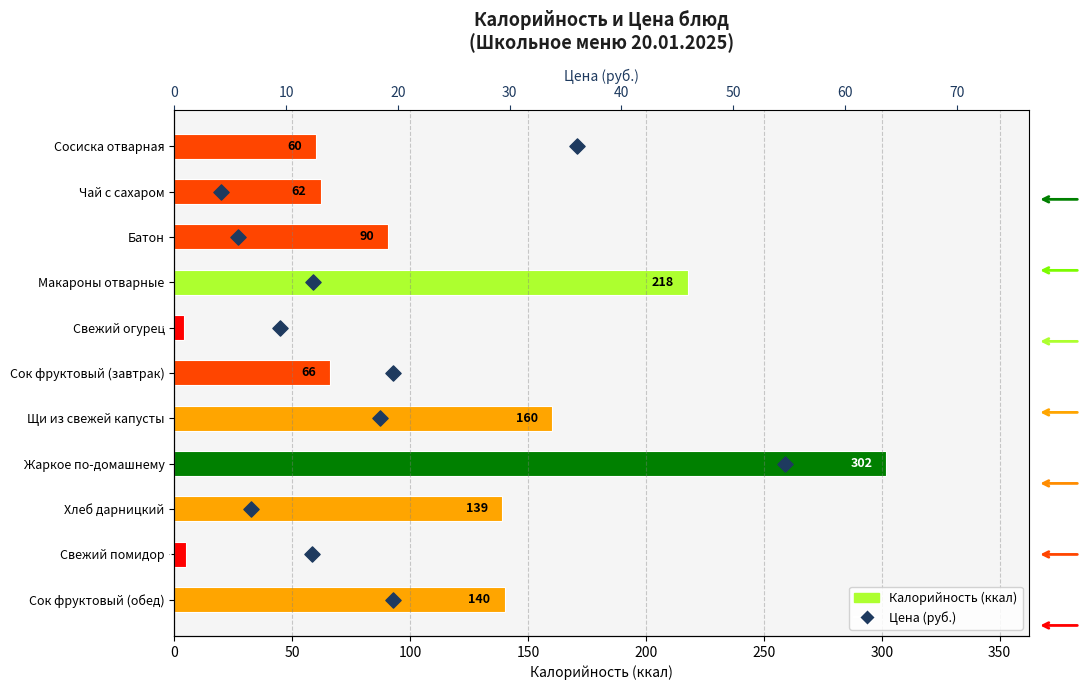

Is the value of Калорийность (ккал) at 350 greater than the value of Цена (руб.) at 10?

Yes